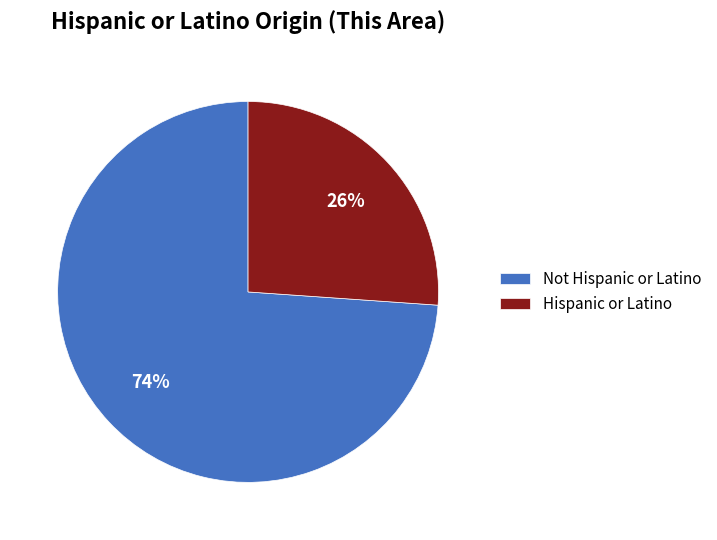

To the nearest percent, what percentage of the pie is Hispanic or Latino?

26%